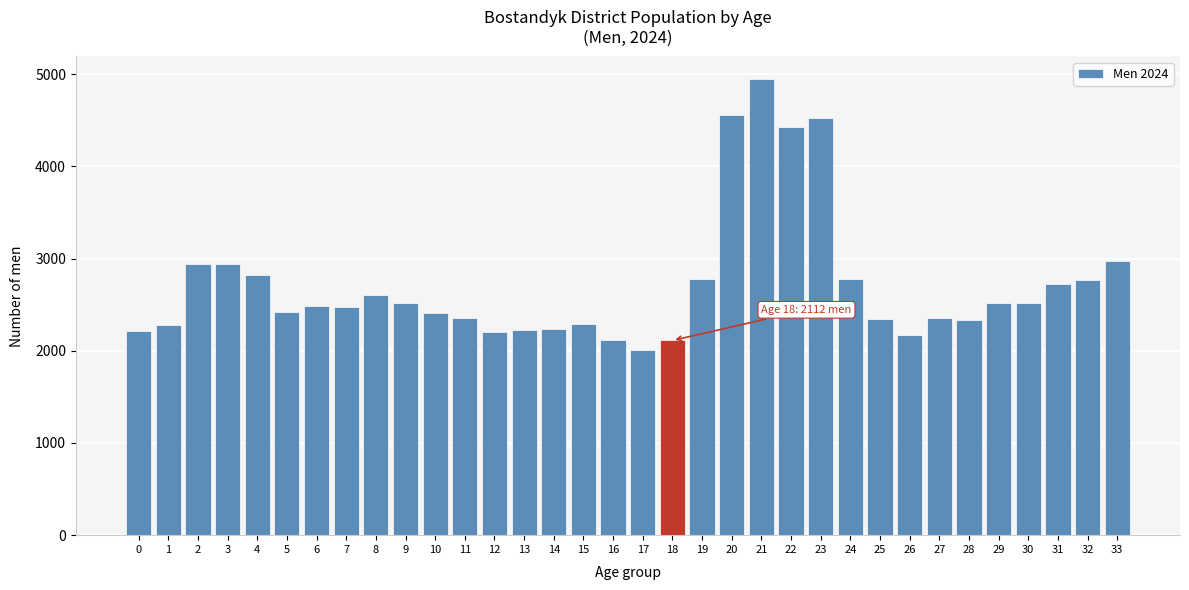

What is the value of the 31st bar from the left?

2515